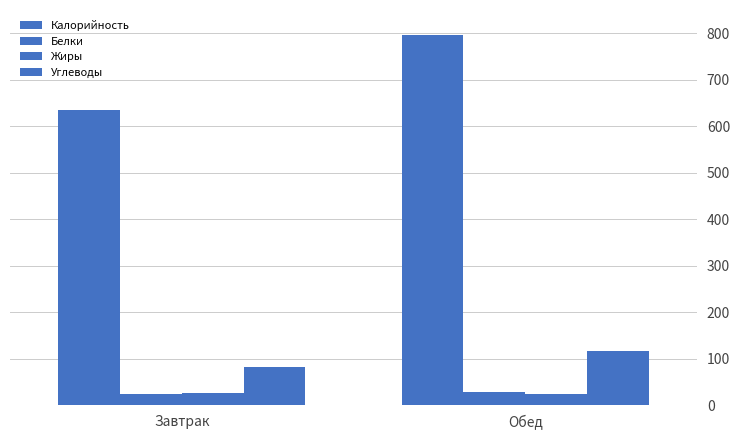

How many bars are there in total?

8